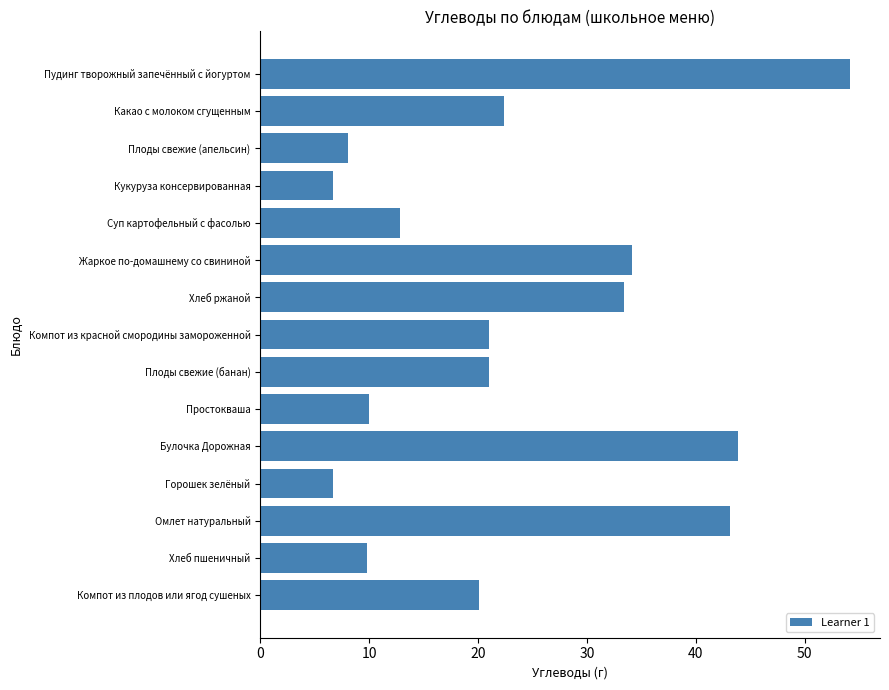

Count the number of data series in this chart.

1